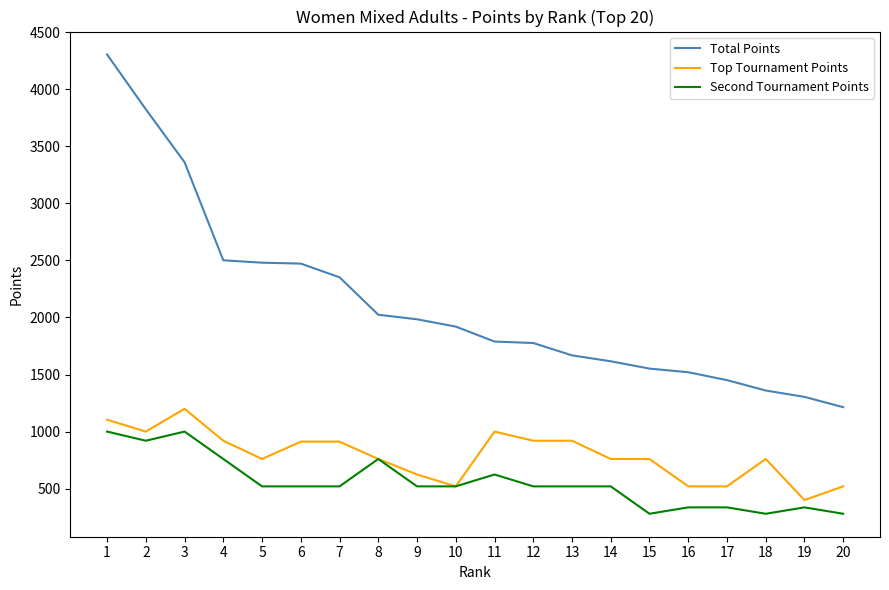

Read the Total Points value at 4, to the nearest 100.

2500